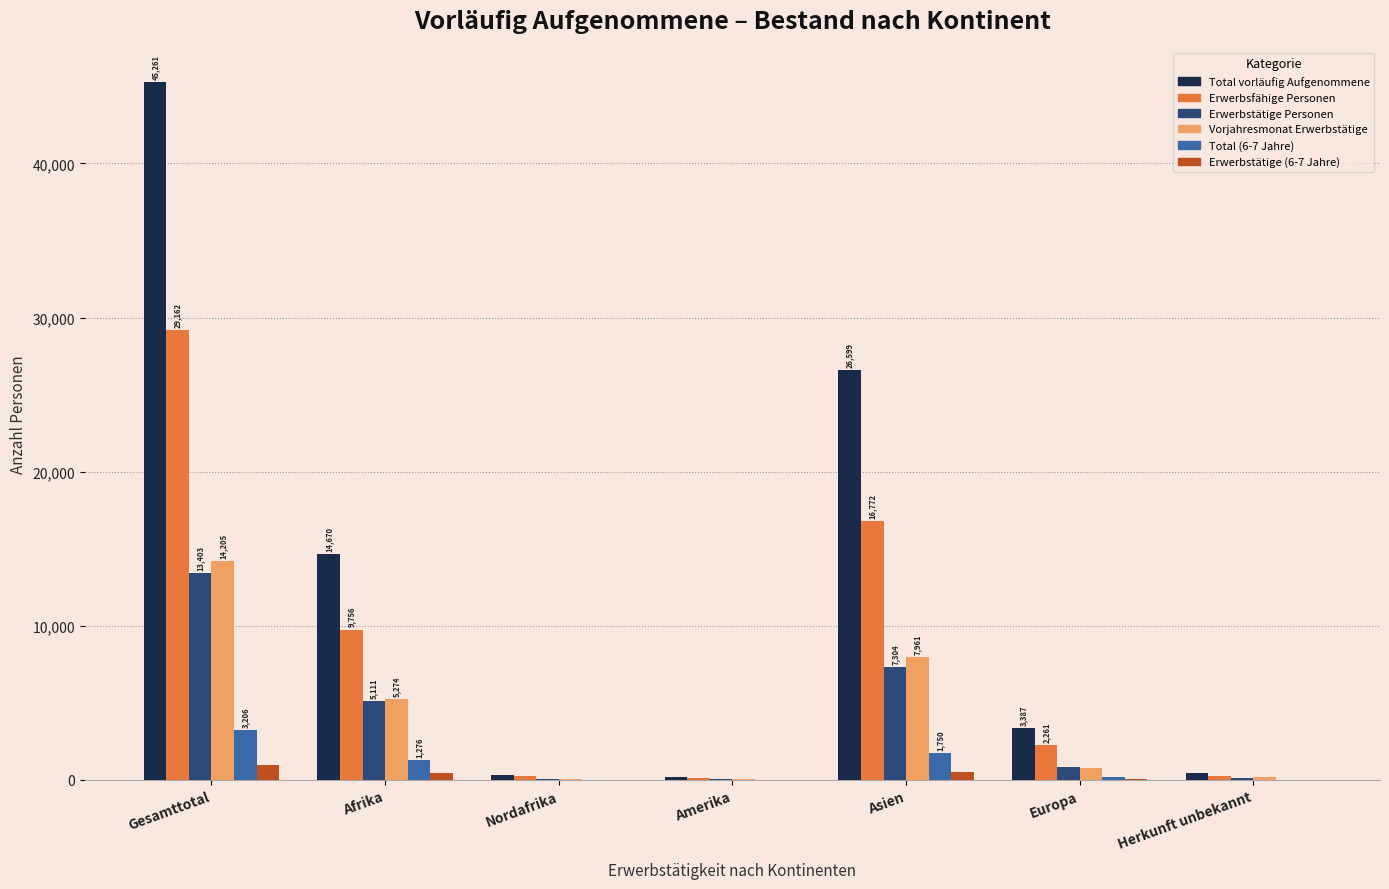

What is the maximum value shown in the chart?

45261